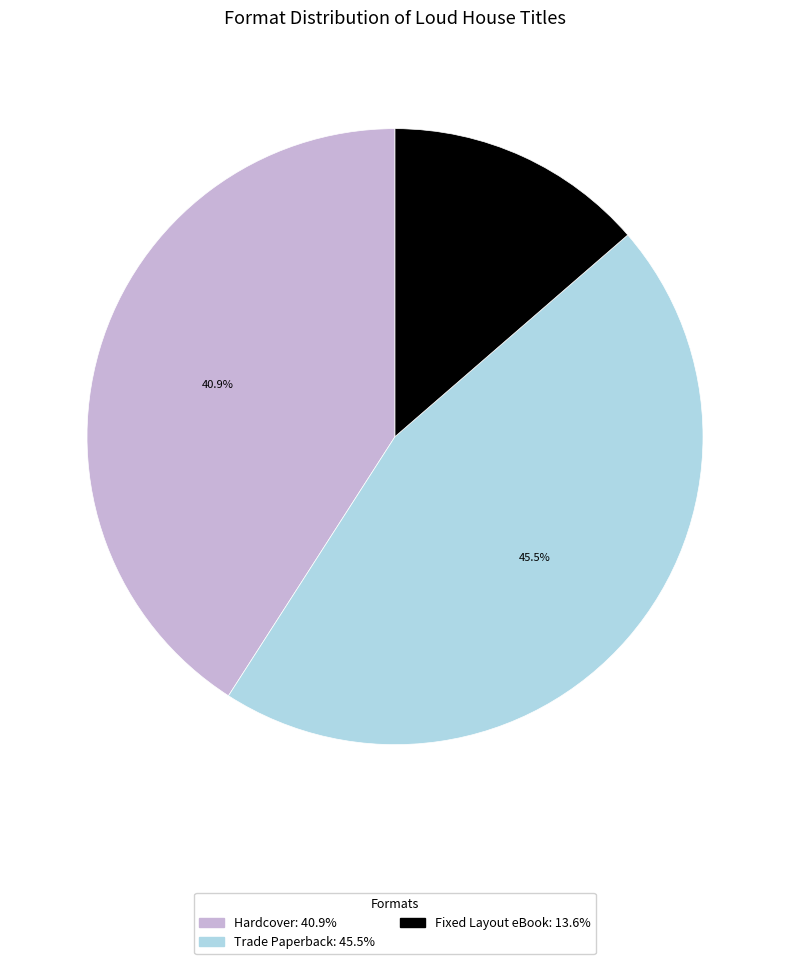

Rank the categories by value from highest to lowest.

Trade Paperback, Hardcover, Fixed Layout eBook